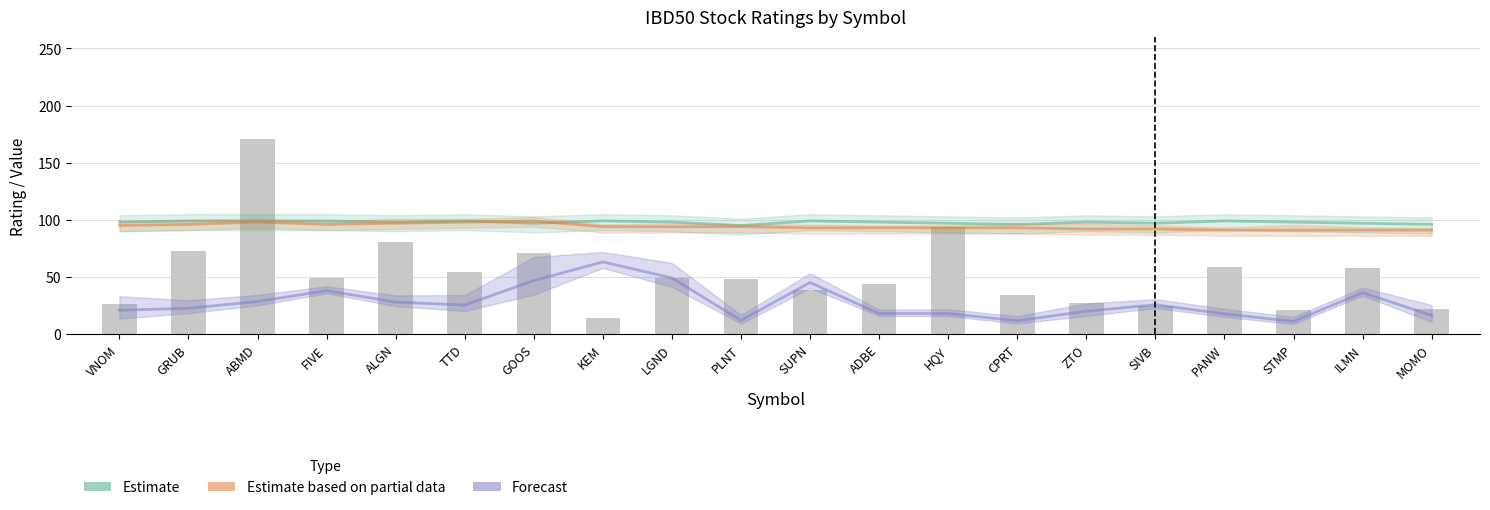

What is the average value of the RS Rating (Est. partial data) series?

94.0